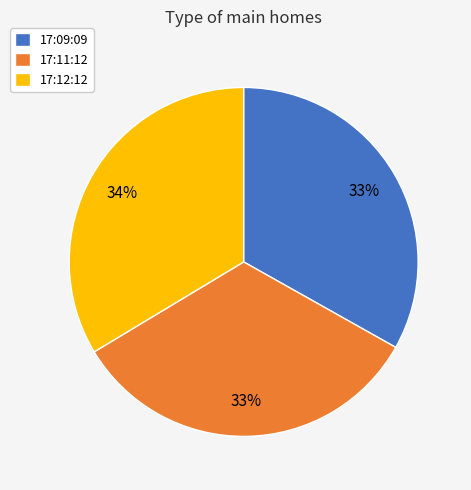

To the nearest percent, what is the average slice percentage?

33%